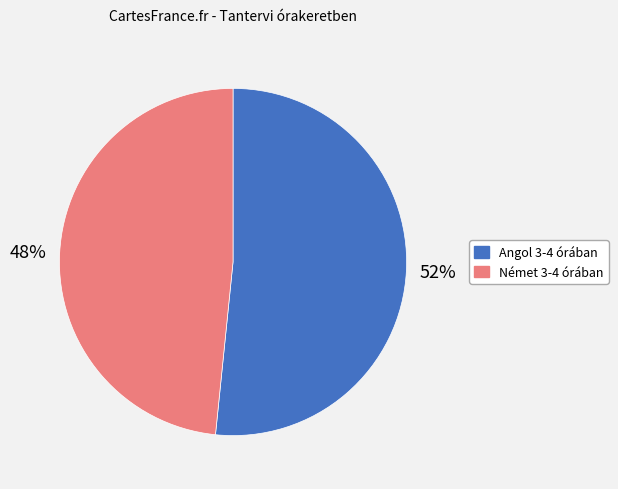

Between Német 3-4 órában and Angol 3-4 órában, which is larger?

Angol 3-4 órában